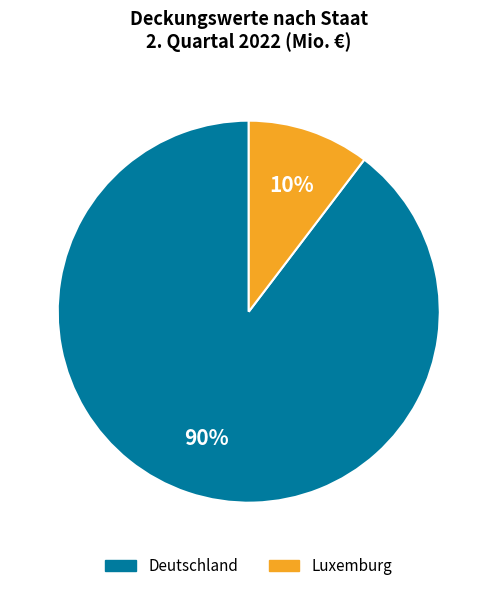

Is it true that Luxemburg is 10% of the pie?

True